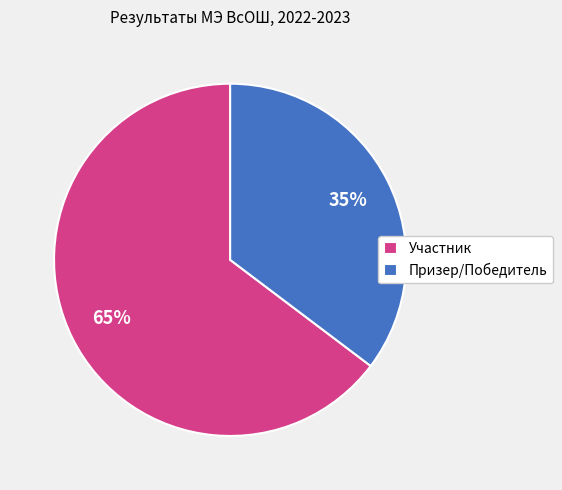

To the nearest percent, what is the average slice percentage?

50%